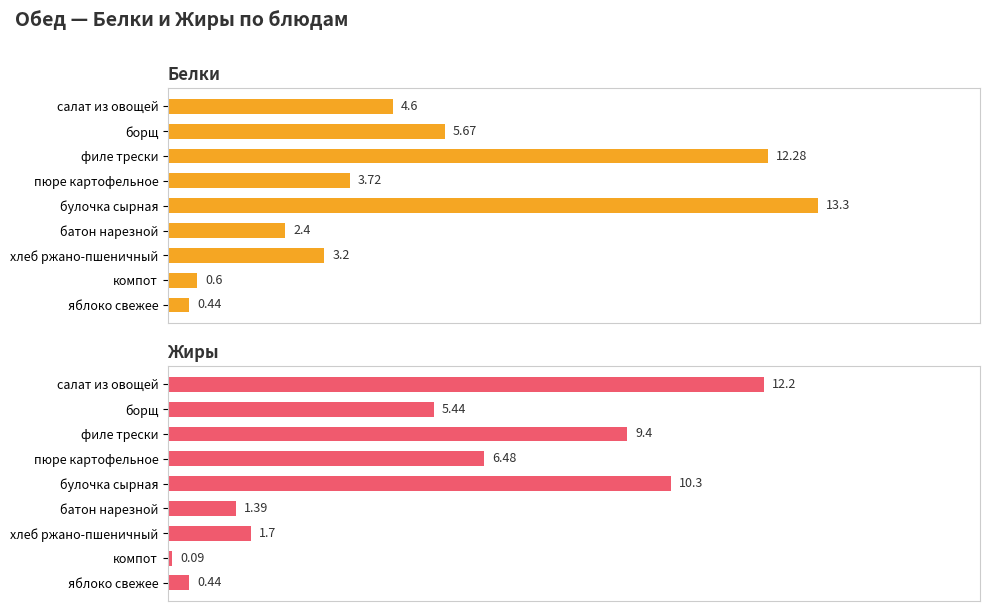

Rank the series by their maximum value, from highest to lowest.

Белки, Жиры